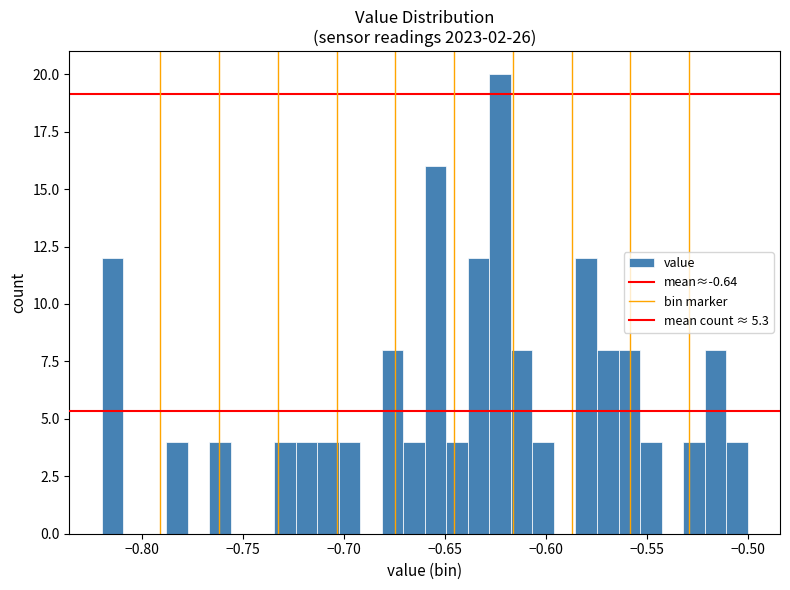

Read against the x-axis, roughly where is the centre of the tallest bar?

-0.625